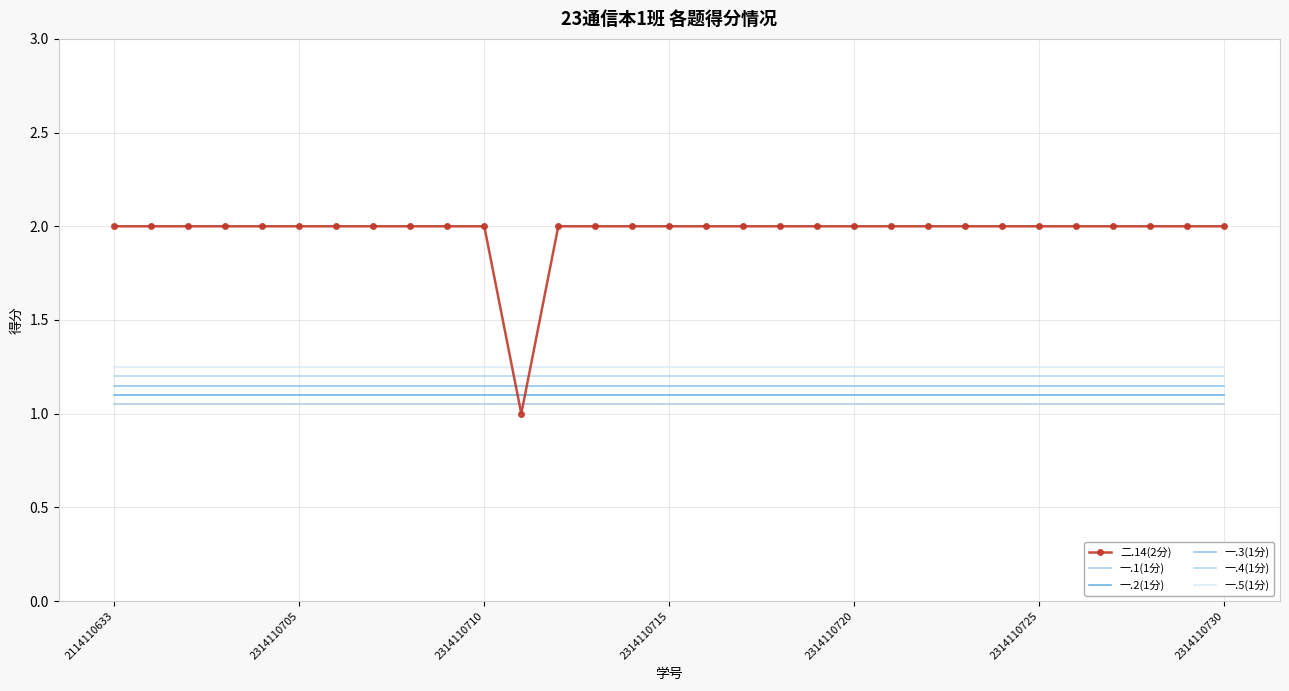

At which label does 一.2(1分) reach its minimum?

2114110633